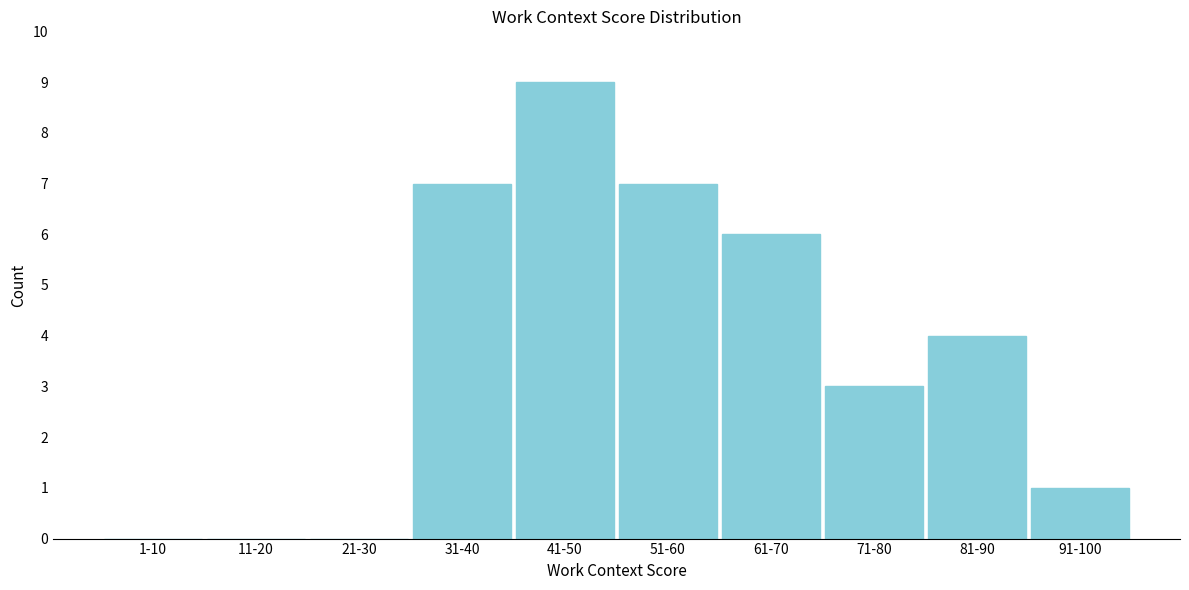

Reading left to right, what are all the values shown in this chart?

1-10=0	11-20=0	21-30=0	31-40=7	41-50=9	51-60=7	61-70=6	71-80=3	81-90=4	91-100=1